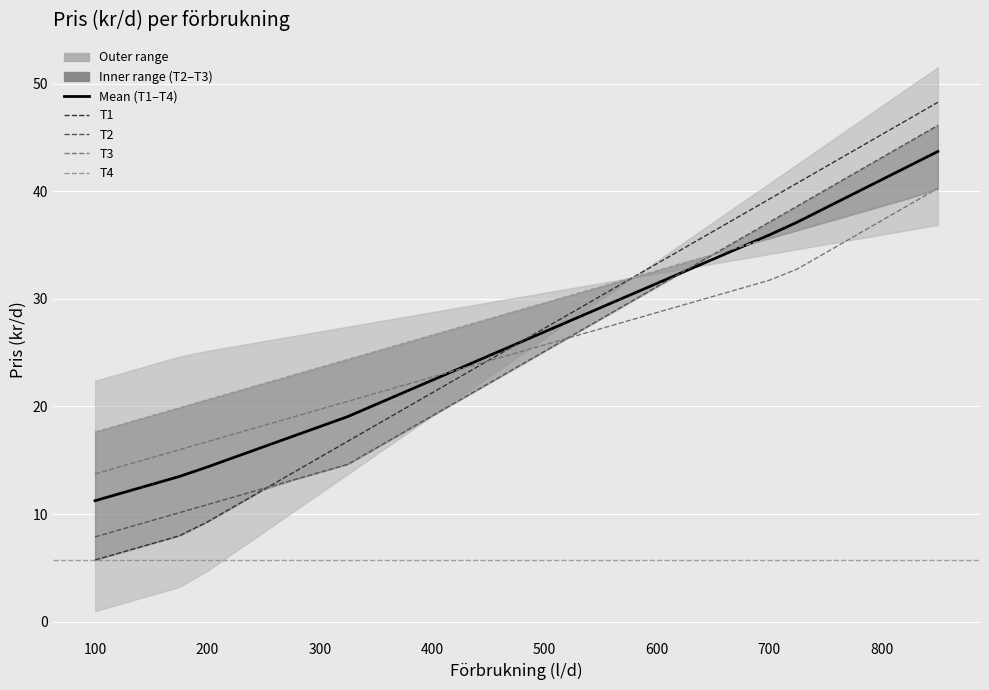

What is the minimum value for Mean (T1–T4)?

11.2